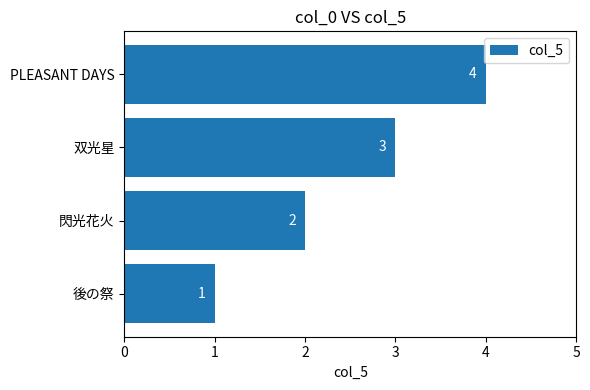

Are the bars grouped side by side (vs. stacked)?

No